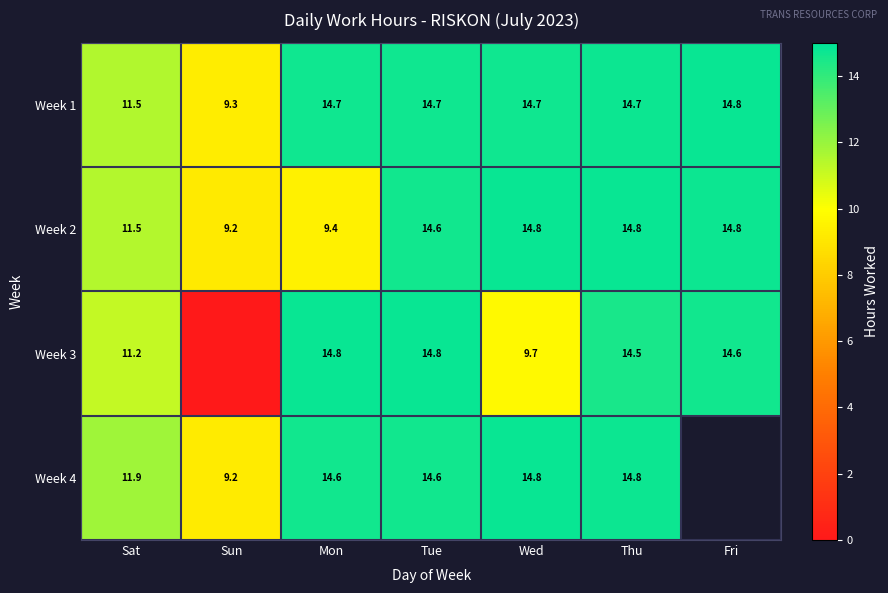

Where is Week 2 nearest to the value 12?

Sat